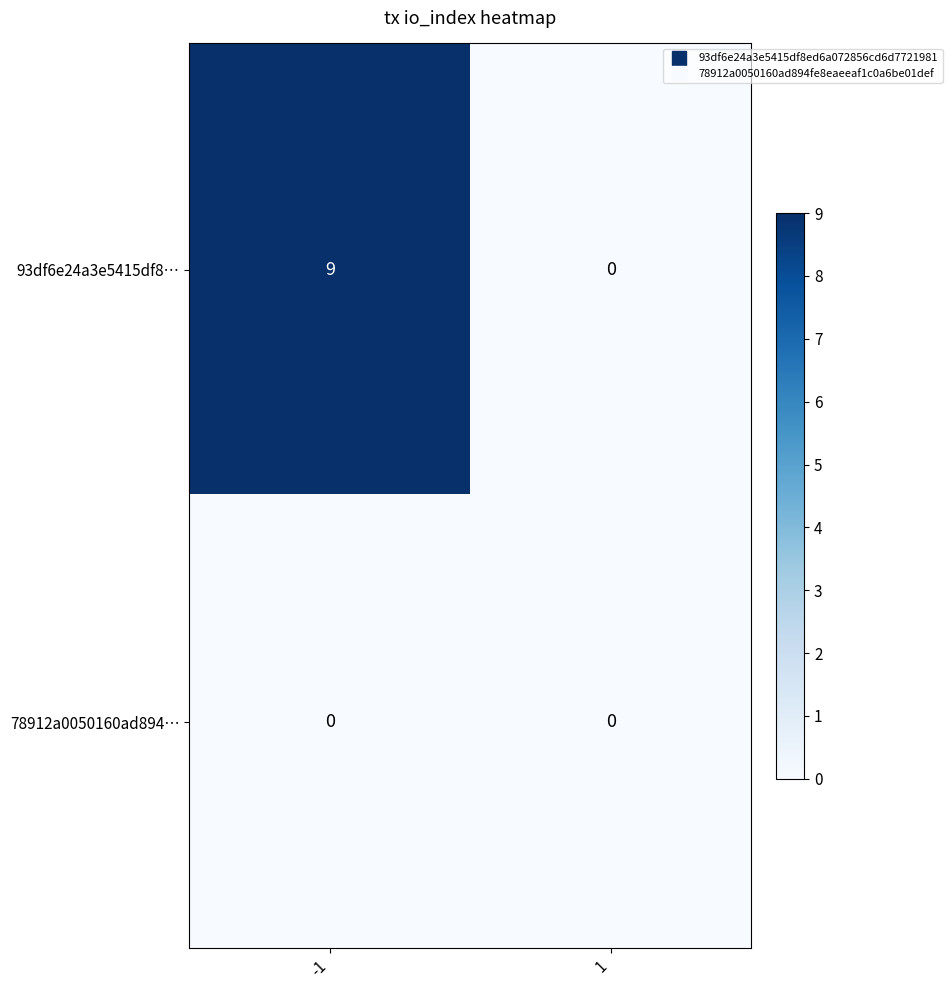

Reading left to right, what are all the values shown in this chart?

93df6e24a3e5415df8…: -1=9	1=0
78912a0050160ad894…: -1=0	1=0